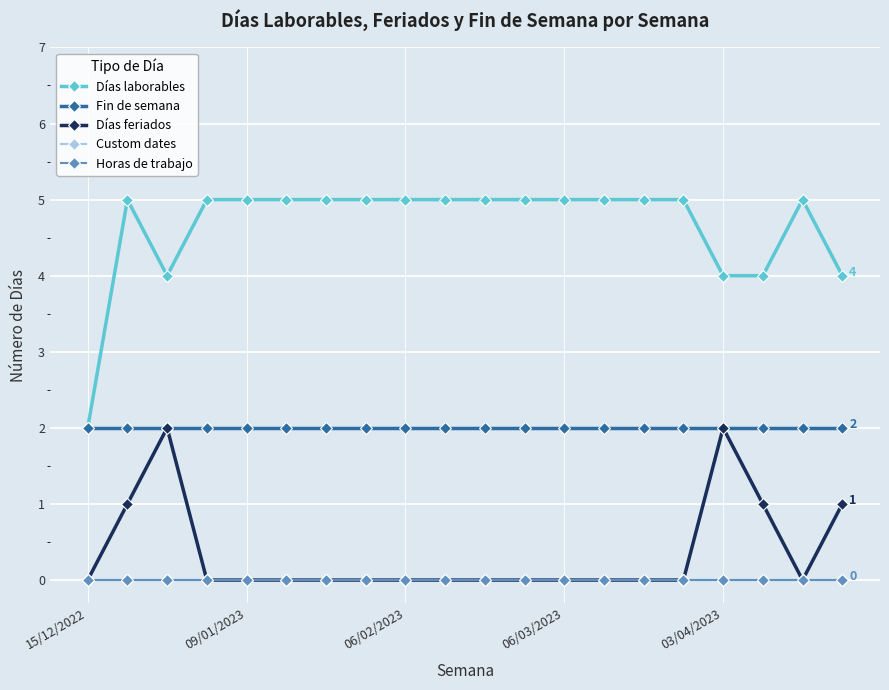

True or false: Días laborables and Custom dates cross at least once.

False